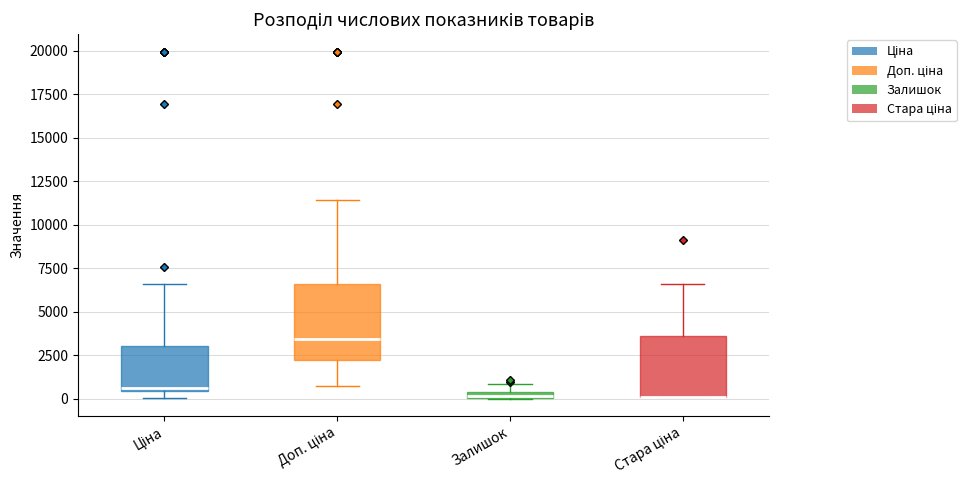

Which box is the tallest, from its lower edge to its upper edge?

Доп. ціна